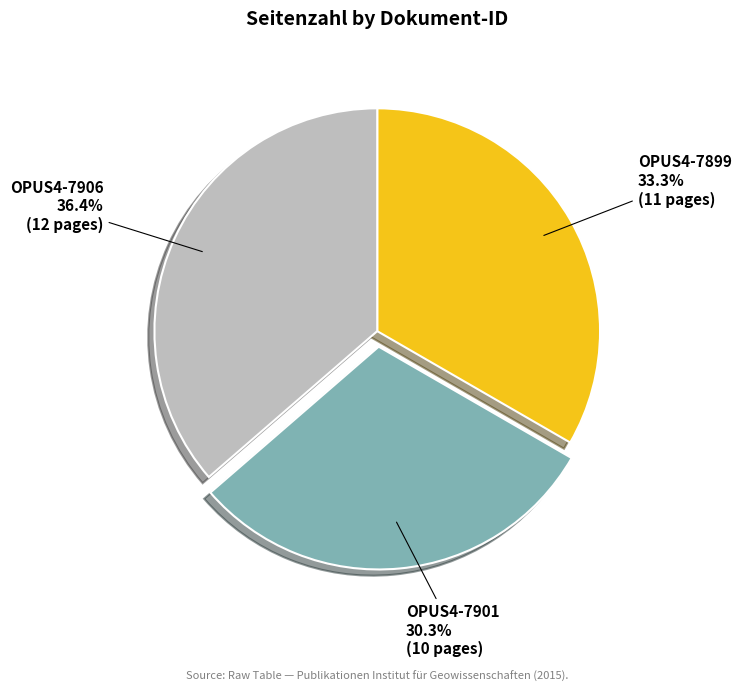

Rank the categories by value from lowest to highest.

OPUS4-7901, OPUS4-7899, OPUS4-7906